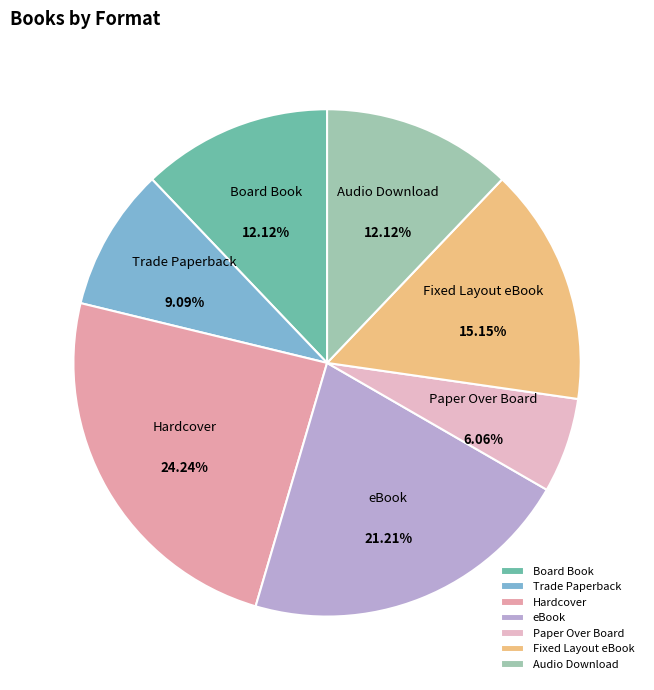

What portion of the pie excludes Paper Over Board?

93.9%